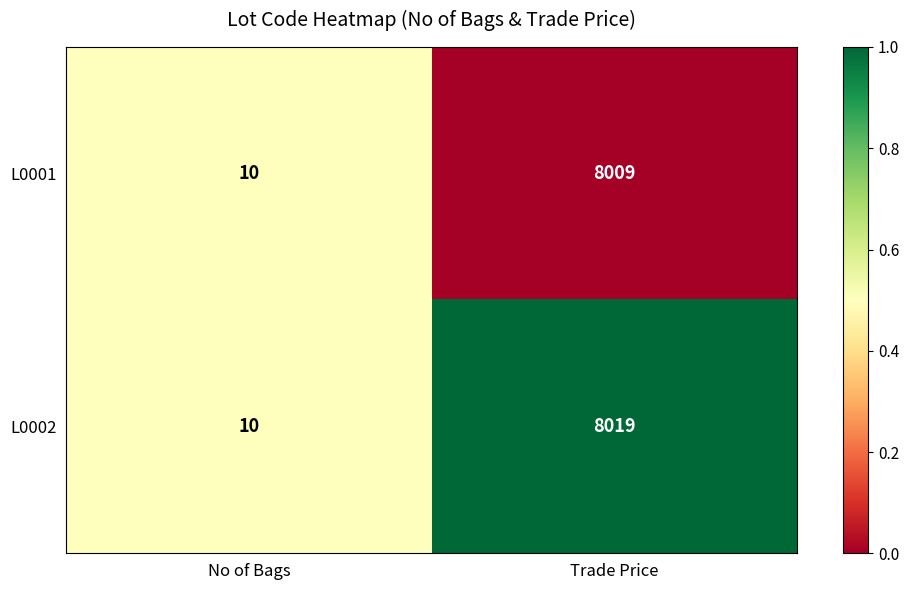

List the series in order of their peak value, lowest first.

L0001, L0002